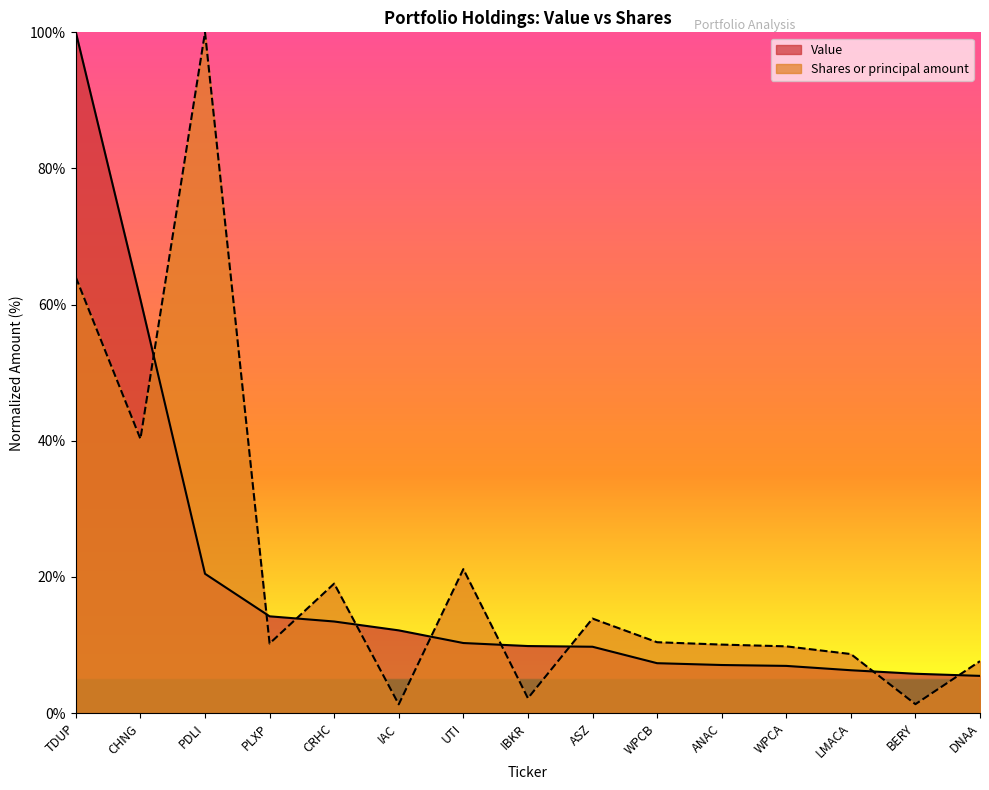

What is the maximum value for Value?

100.0